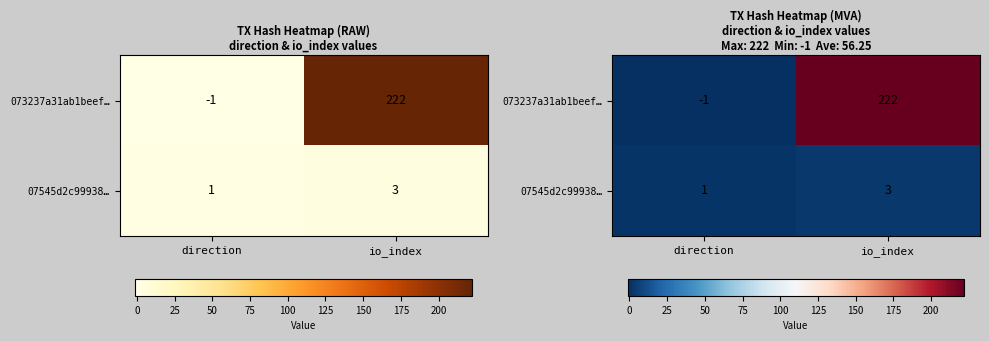

Is it true that 073237a31ab1beef… equals 222 at io_index?

True